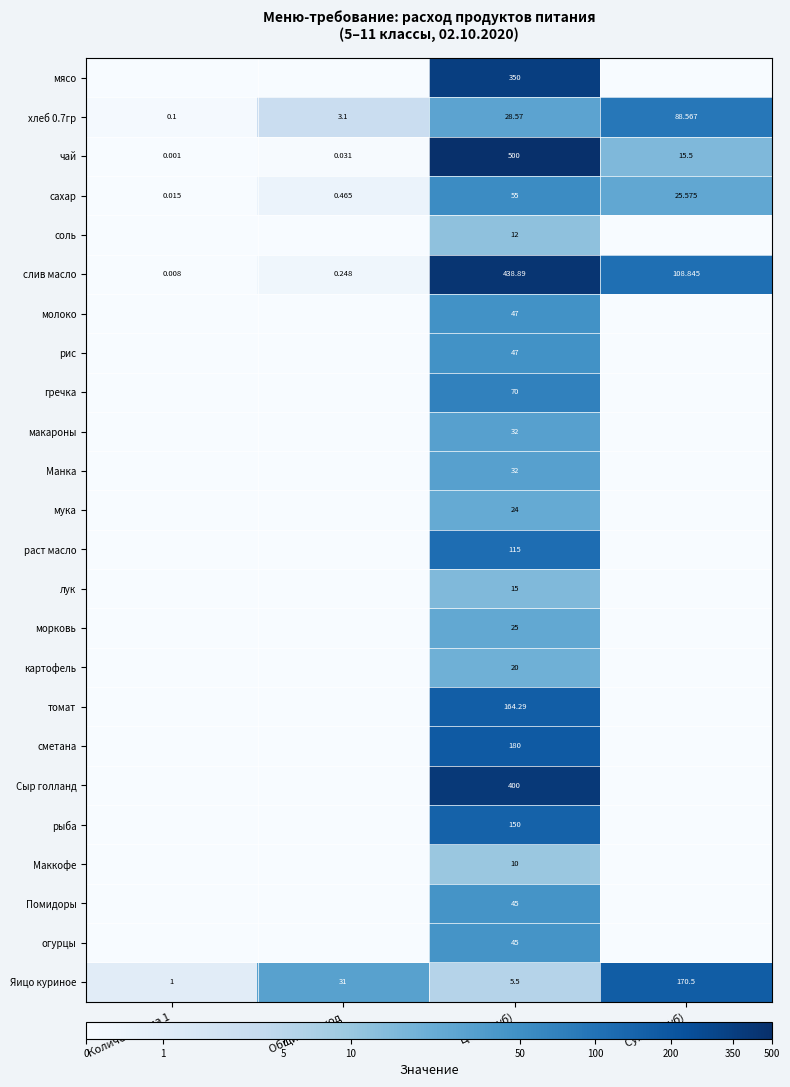

At which label is чай closest to 250?

Сумма (руб)